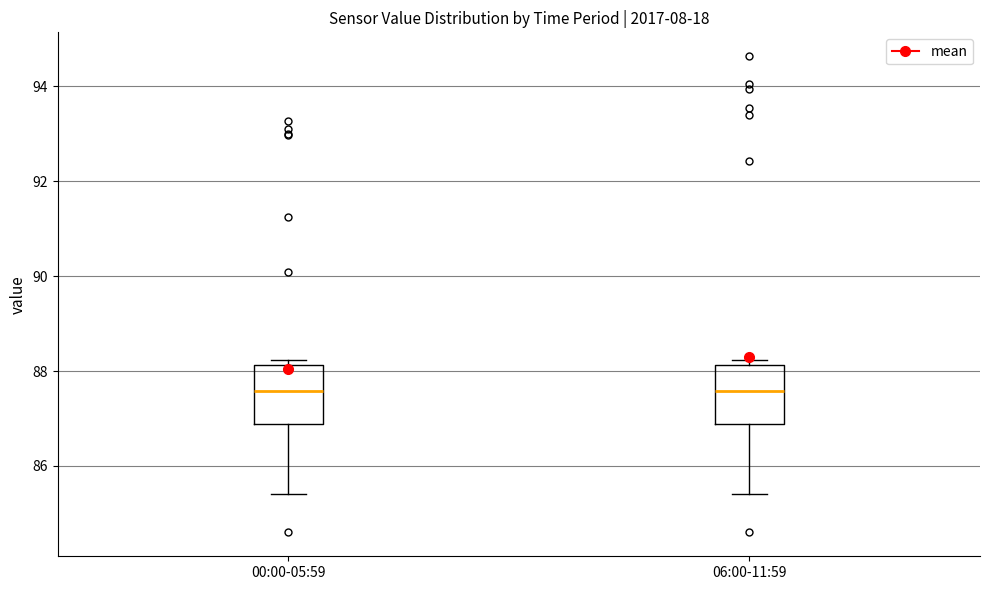

Where does the lower whisker of the box for 00:00-05:59 end on the y-axis? The values are not printed on the chart, so give them approximately, as read against the axis.

85.4